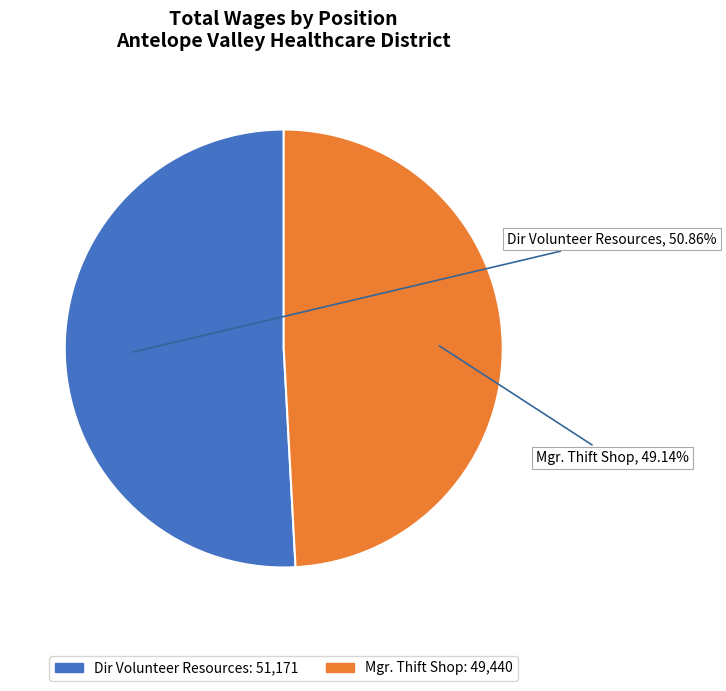

Rank the categories by value from lowest to highest.

Mgr. Thift Shop, Dir Volunteer Resources